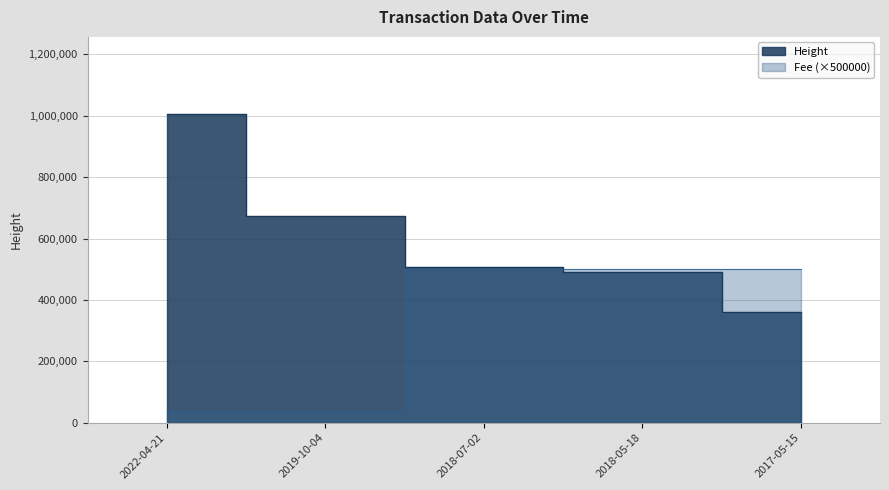

True or false: Fee has a value of 263089 at 2017-05-15.

False